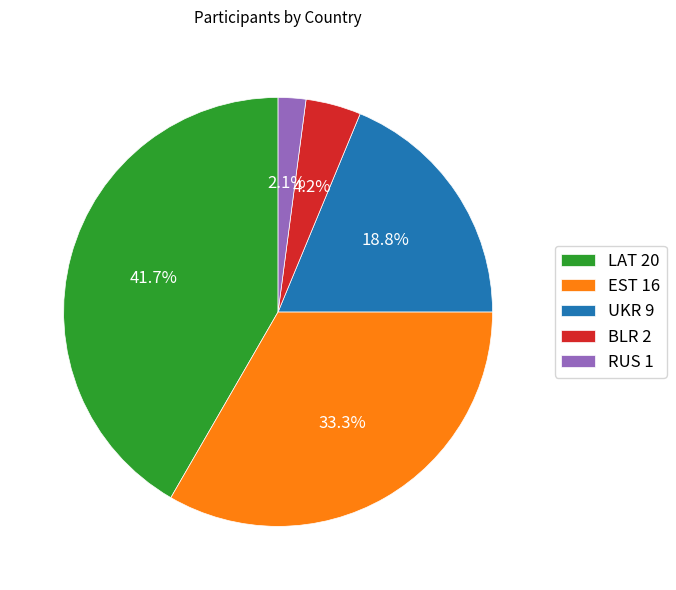

Rank the categories by value from highest to lowest.

LAT, EST, UKR, BLR, RUS